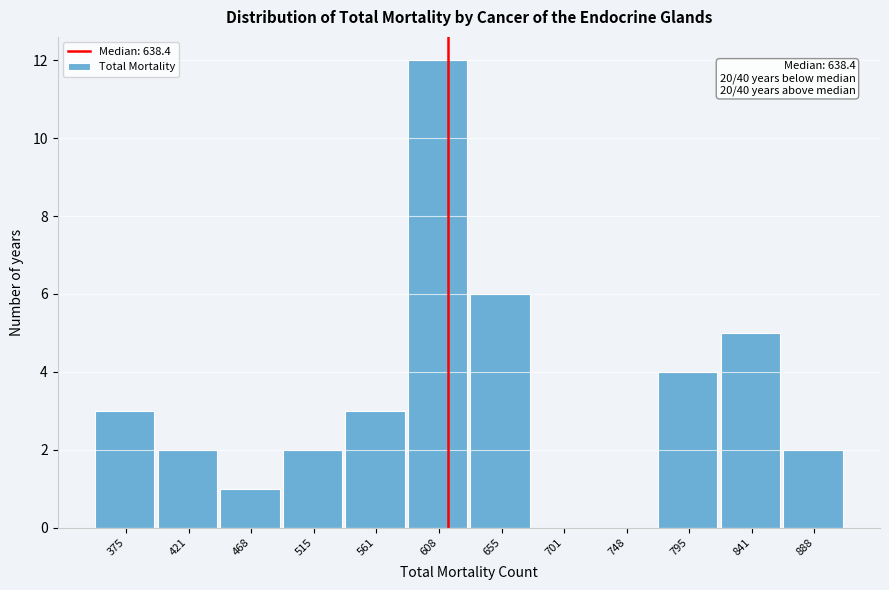

Reading right to left, transcribe all the data shown in this chart.

888=2	841=5	795=4	748=0	701=0	655=6	608=12	561=3	515=2	468=1	421=2	375=3